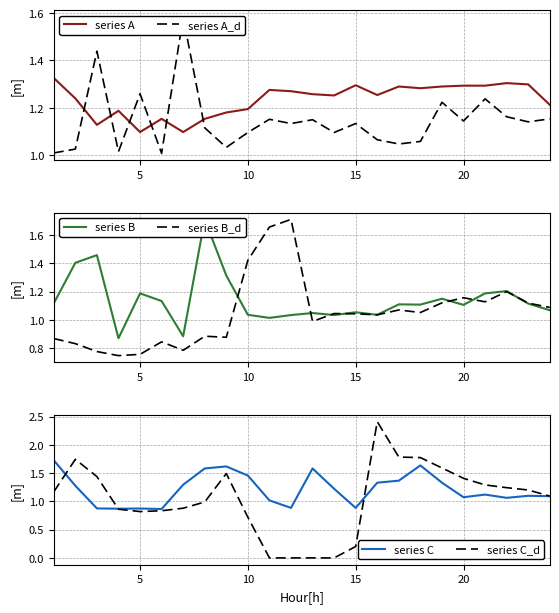

The value of series A at 10 is 1.2. True or false?

True